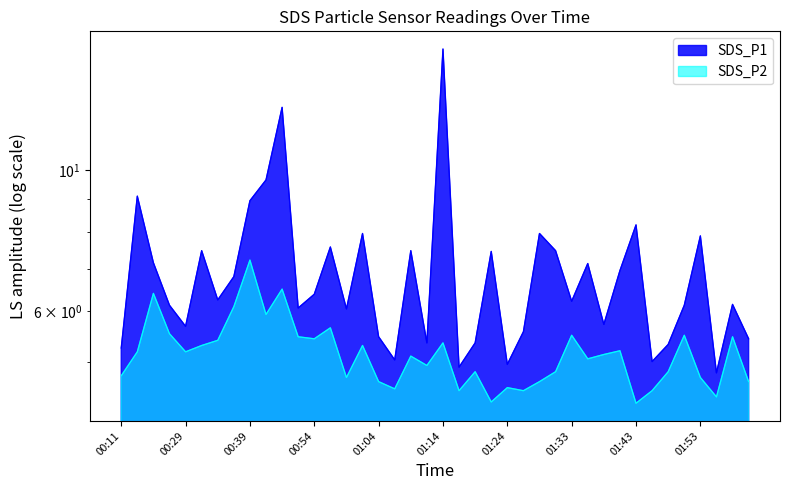

What are all the series names shown in the legend?

SDS_P1, SDS_P2